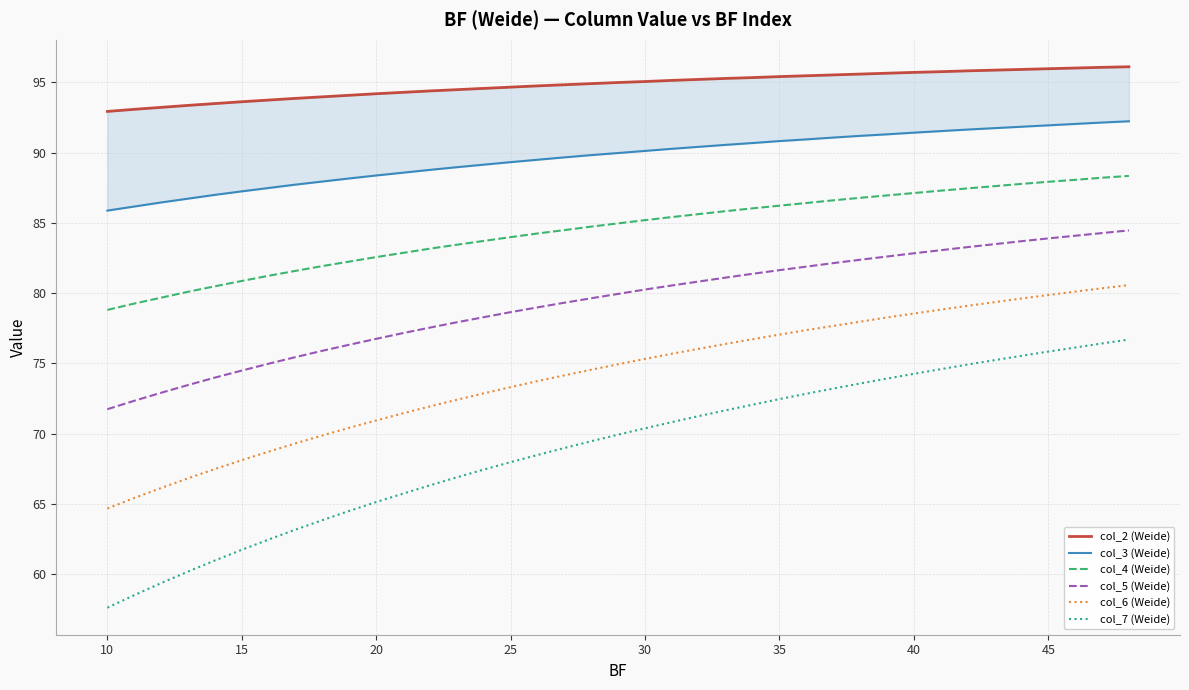

What is the minimum value shown in the chart?

57.6